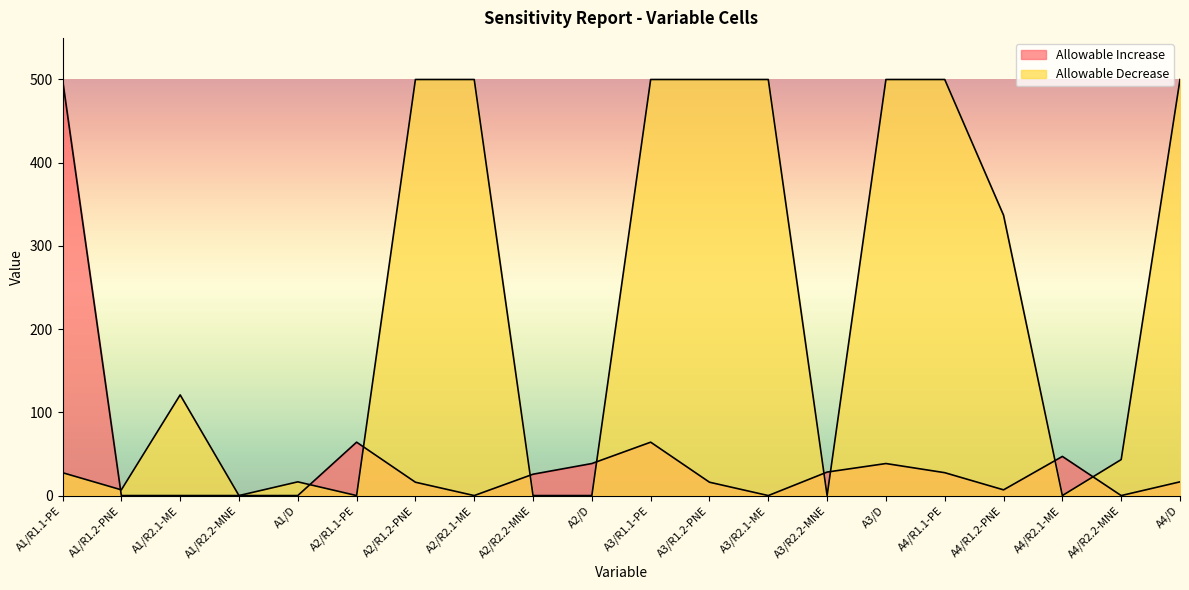

What is the value of the 9th point from the left?

25.7